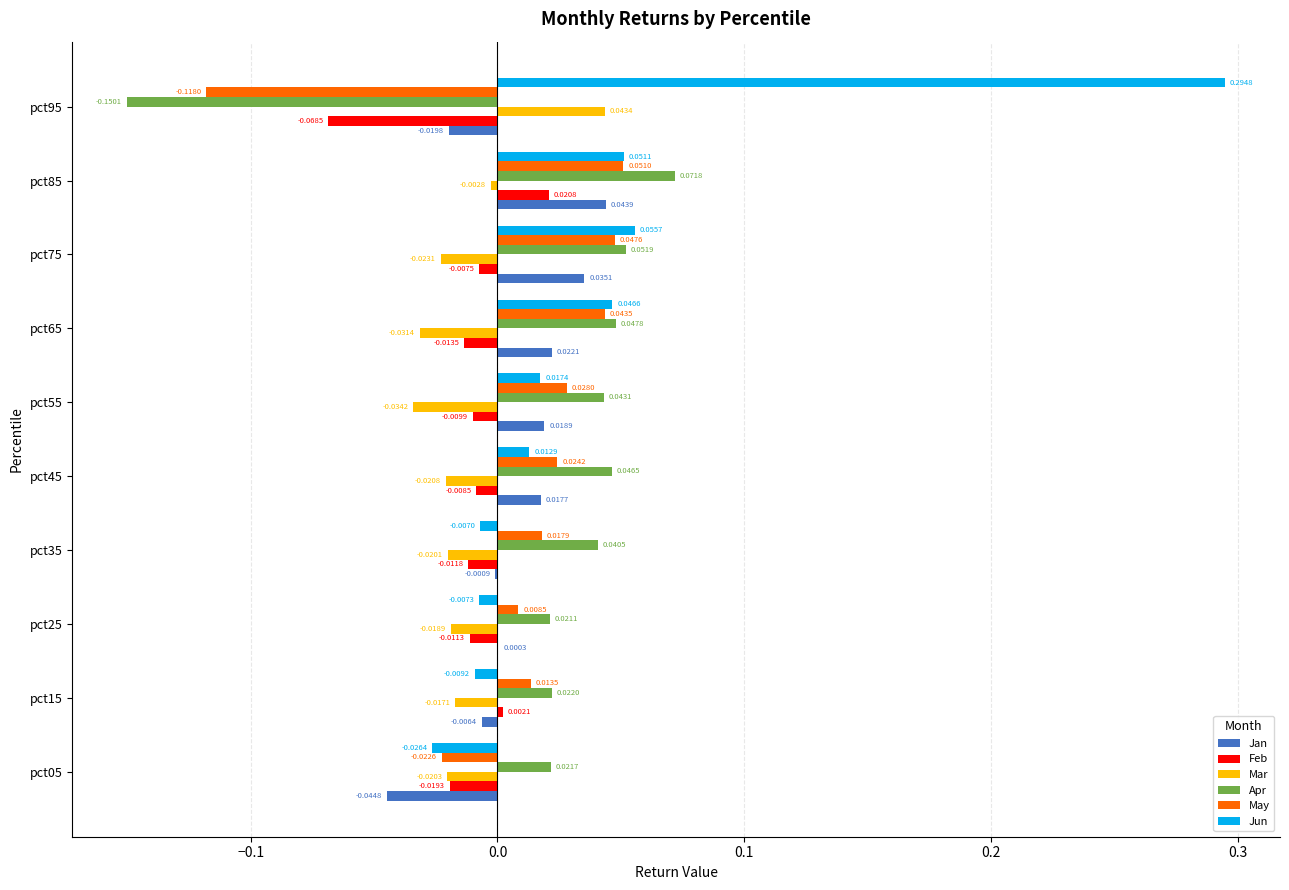

Between pct55 and pct95, which series saw the biggest shift?

Jun